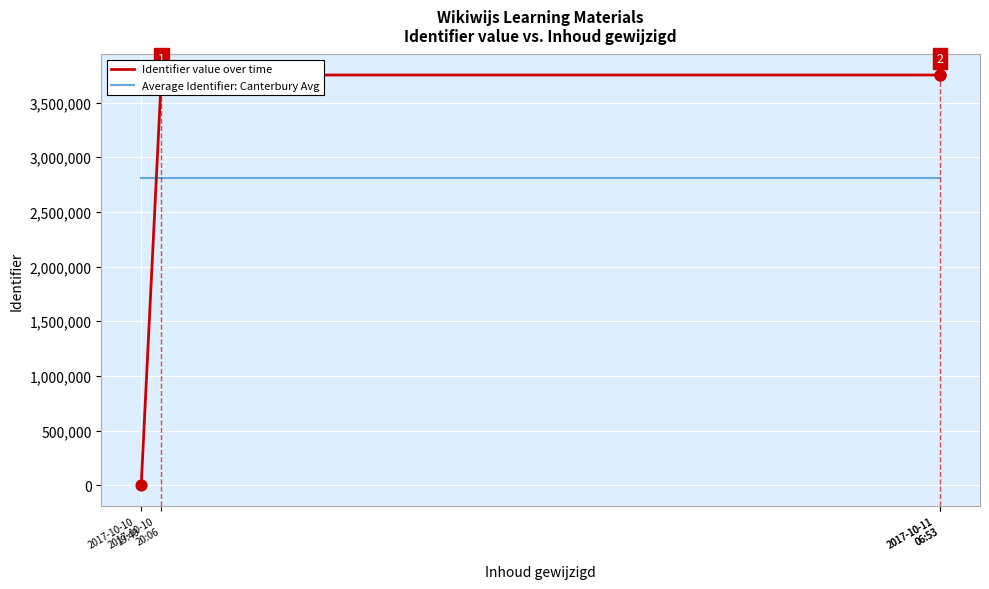

Which series has the largest Y range (max minus min)?

Identifier value over time